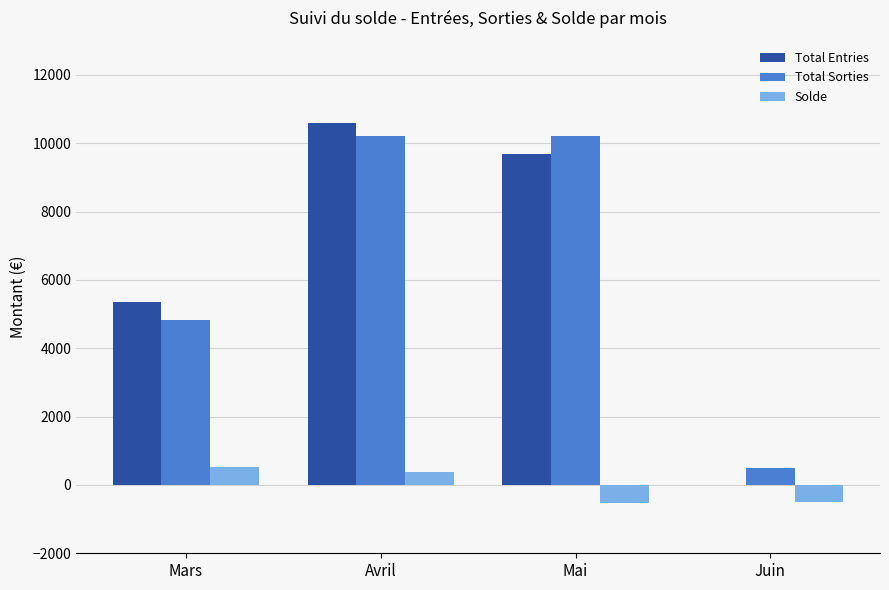

What is the sum of all Total Entries values?

25640.6